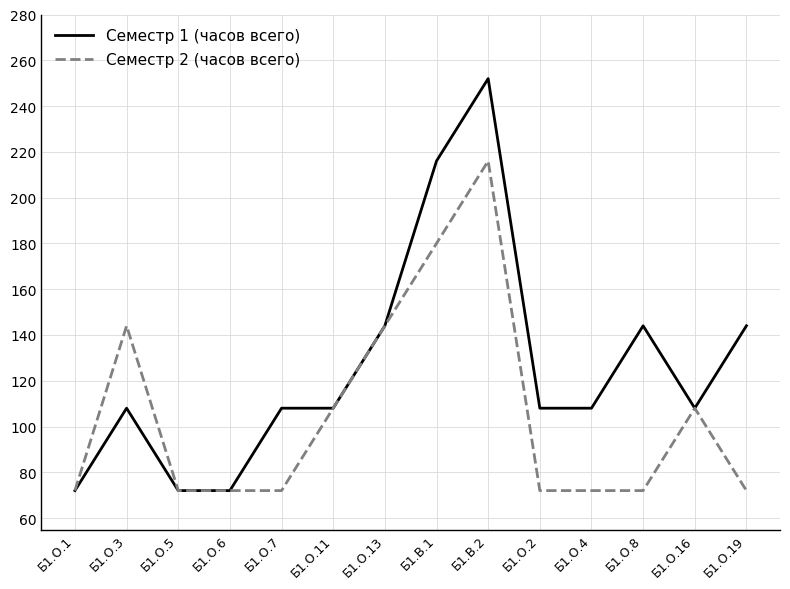

What are all the series names shown in the legend?

Семестр 1 (часов всего), Семестр 2 (часов всего)